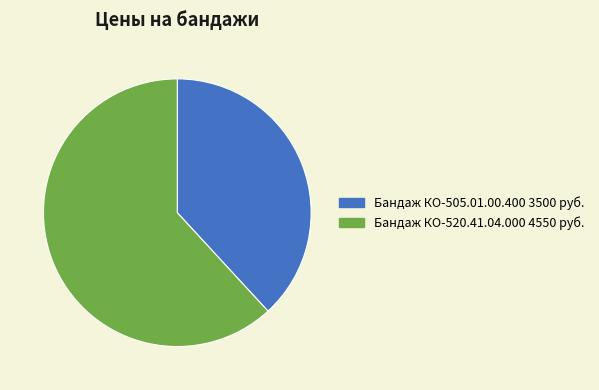

Does Бандаж КО-505.01.00.400 account for over 50% of the chart?

No